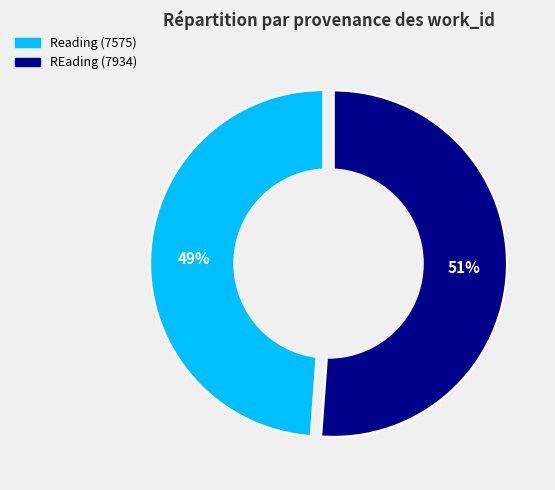

Is it true that REading (7934) is 51% of the pie?

True